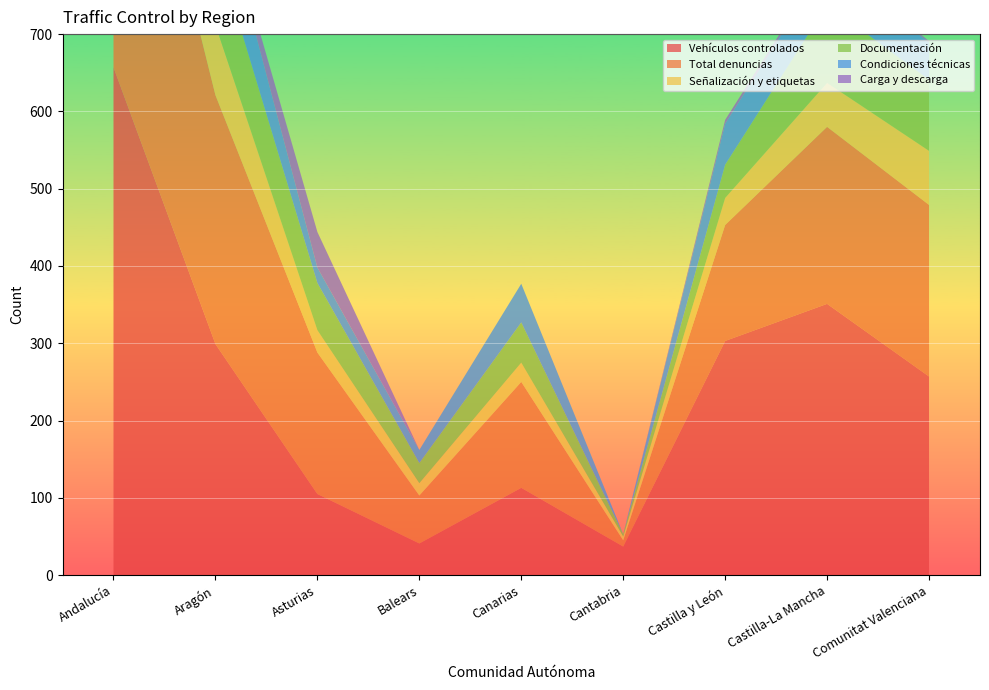

Reading right to left, what are all the values shown in this chart?

Vehículos controlados: 257	351	303	37	113	41	105	299	657
Total denuncias: 222	229	150	8	137	62	183	322	495
Señalización y etiquetas: 70	57	35	5	25	16	29	91	102
Documentación: 92	101	43	3	52	26	61	103	207
Condiciones técnicas: 48	55	53	0	50	17	20	82	161
Carga y descarga: 2	4	5	0	0	0	46	5	5